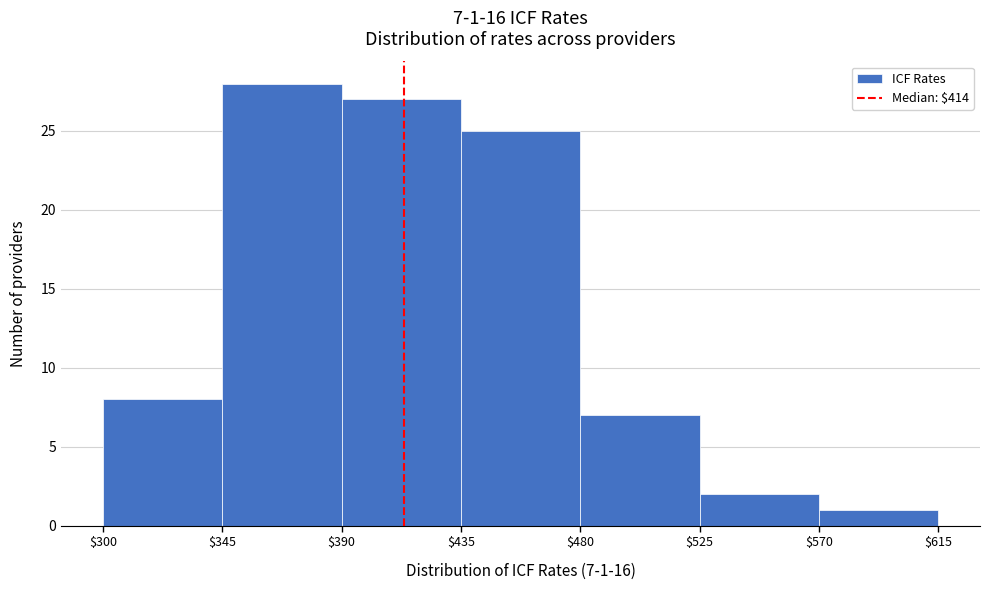

Which range on the x-axis has the tallest bar?

$345 to $390